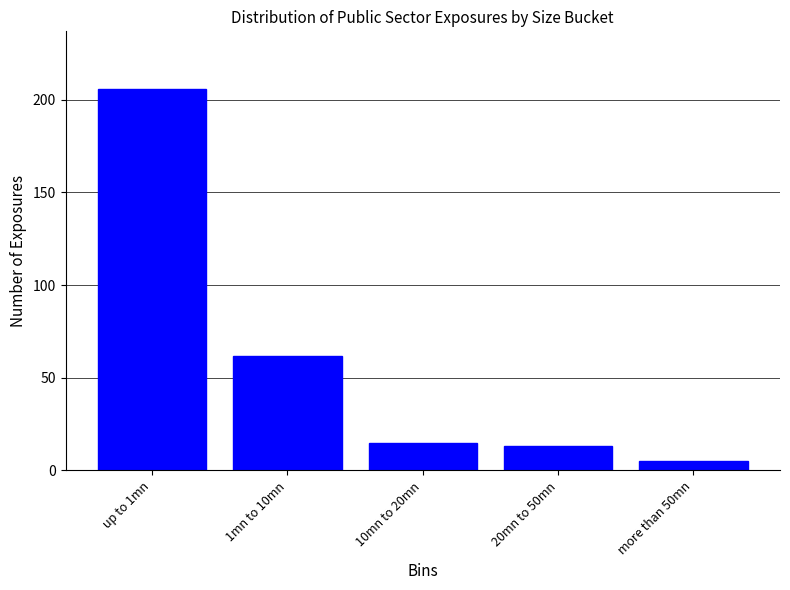

Reading left to right, extract all data points from this chart.

206	62	15	13	5